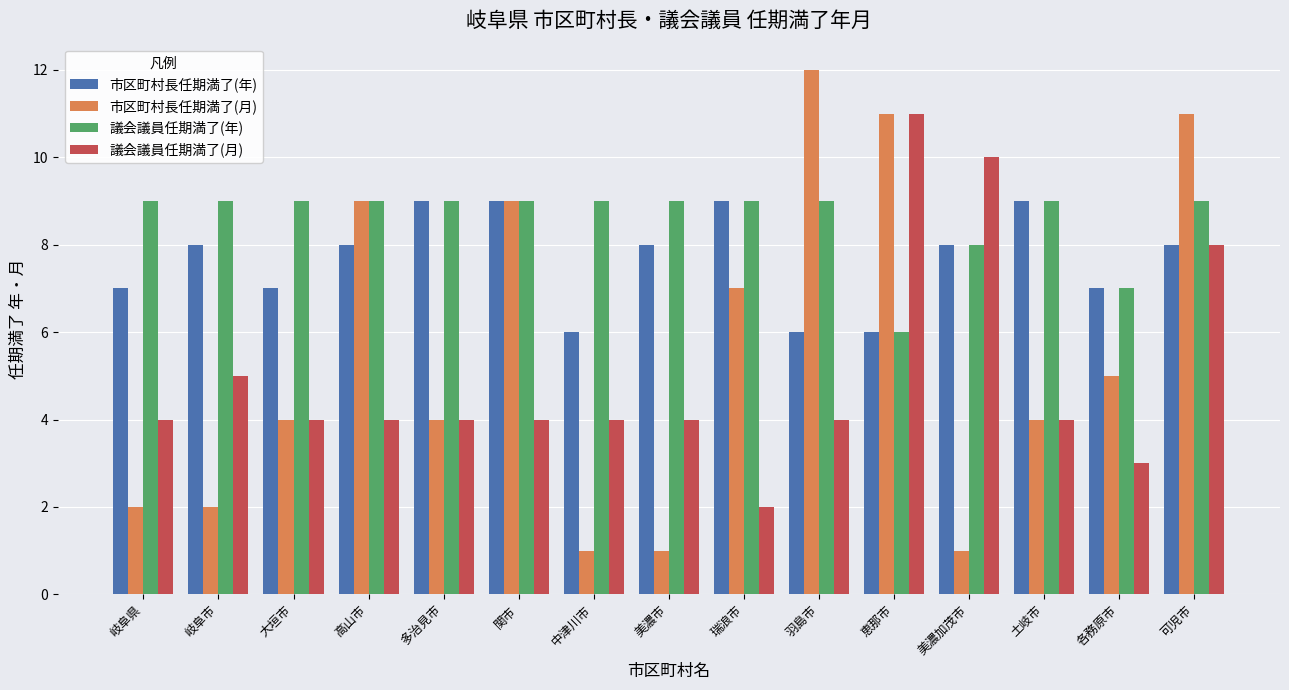

What is the difference between the maximum and minimum values in the 市区町村長任期満了(年) series?

3